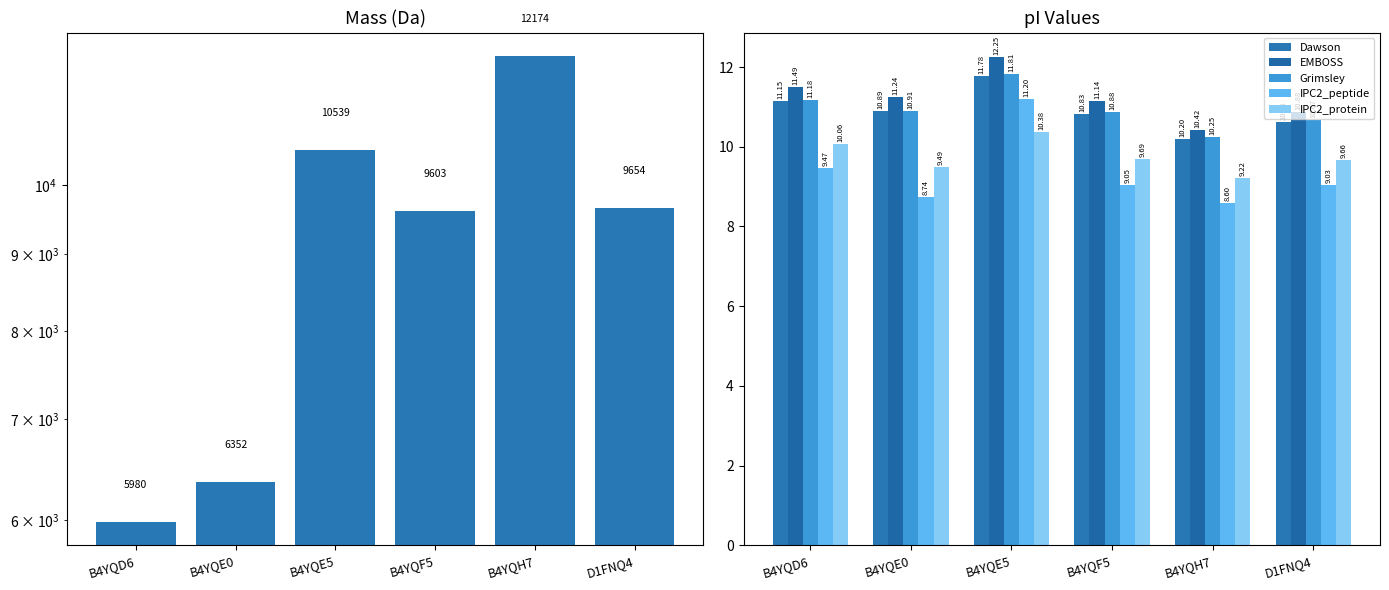

How many categories are shown in the chart?

6